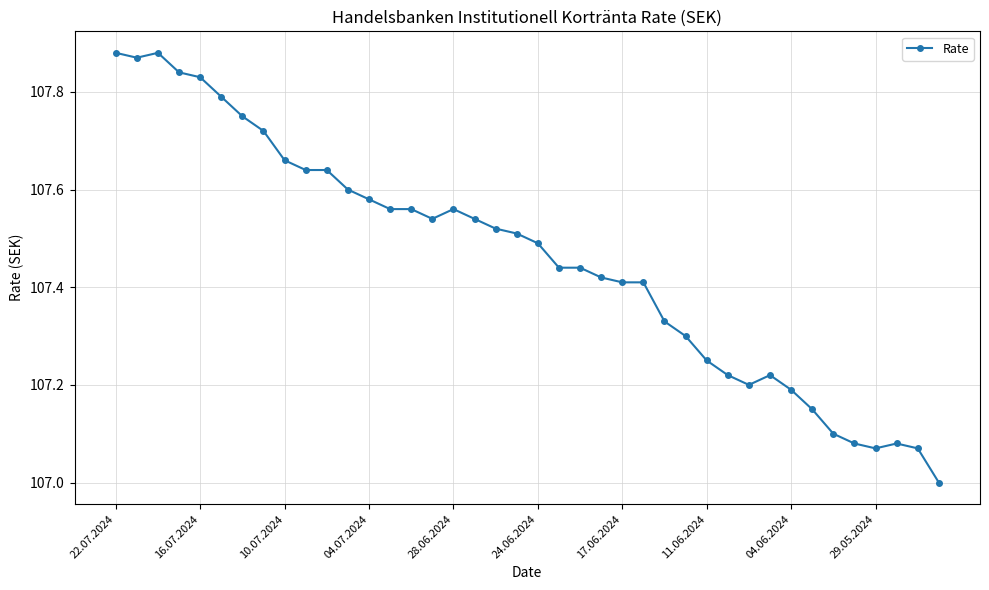

True or false: there are more than 0 points higher than both neighbors.

True